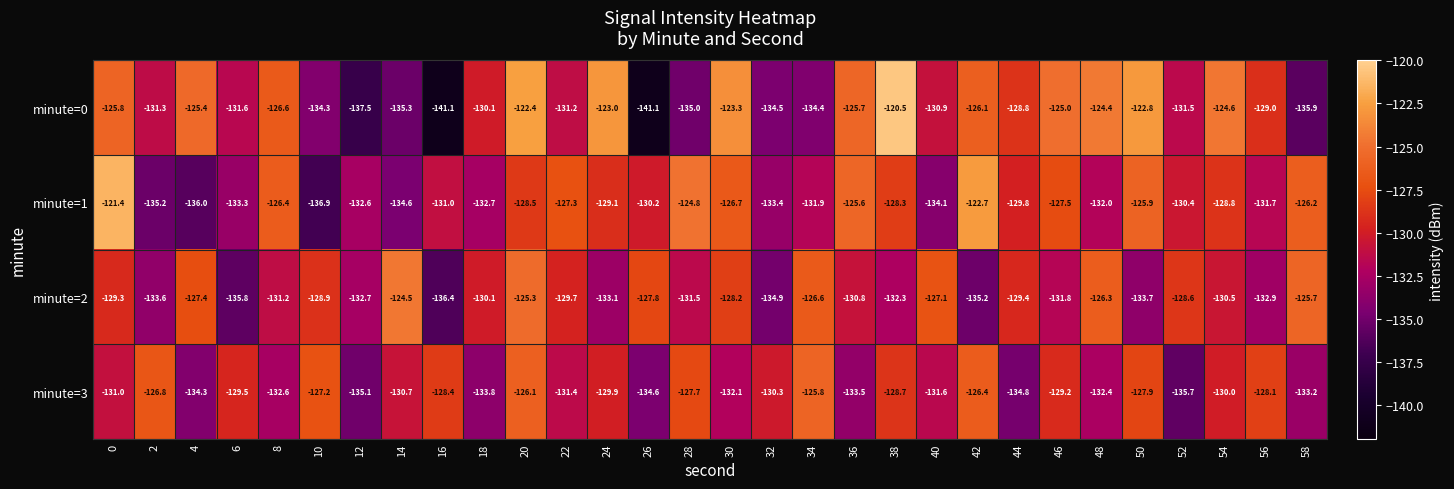

What is the sum of all minute=1 values?

-3895.0